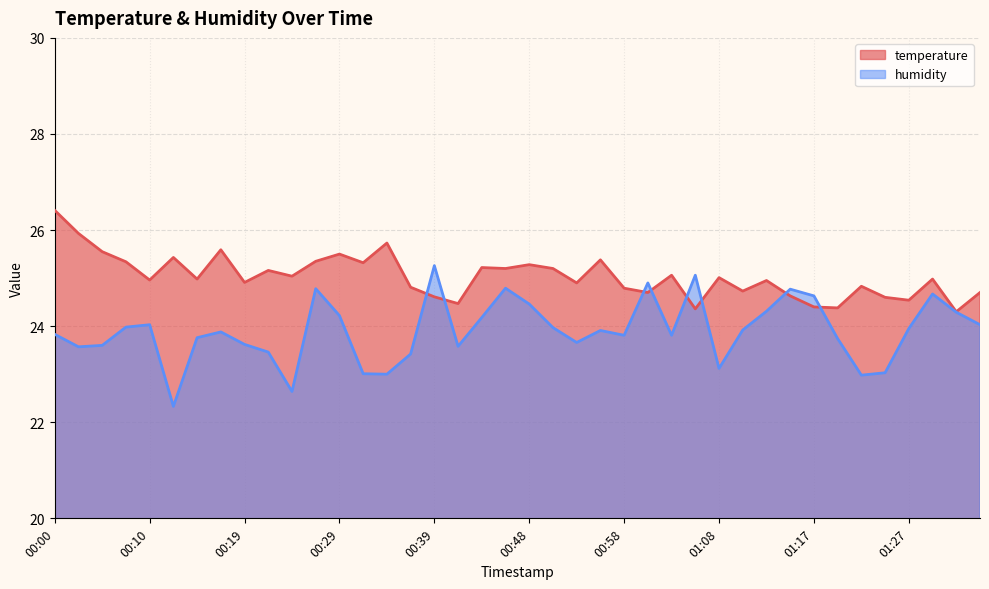

At which label does temperature reach its minimum?

01:32